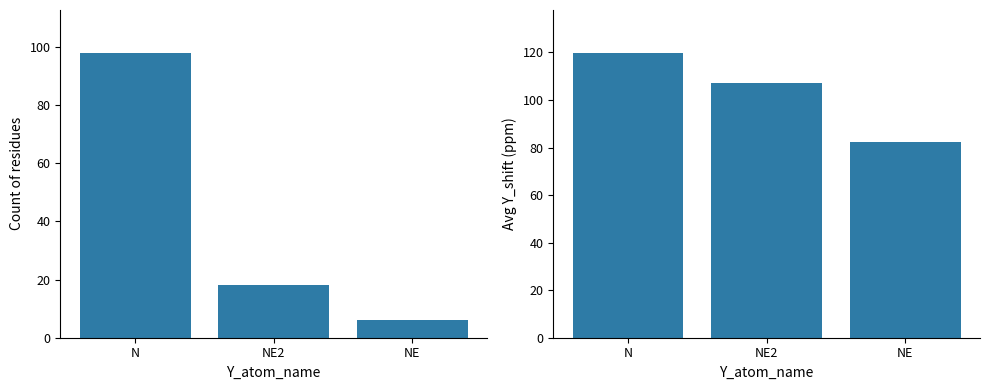

List the labels in order of Avg Y_shift value, smallest first.

NE, NE2, N